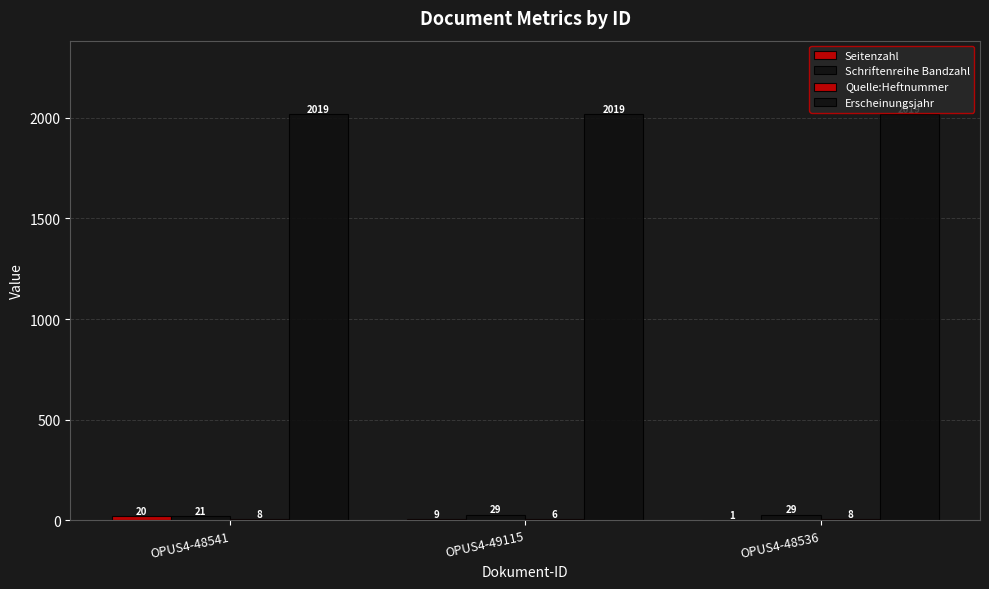

Which series has the largest total across all categories?

Erscheinungsjahr